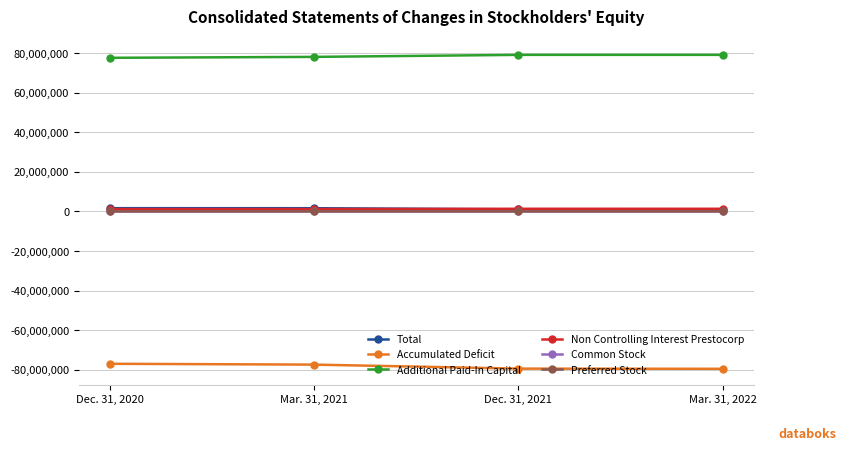

Rank the categories by Non Controlling Interest Prestocorp value from lowest to highest.

Dec. 31, 2020, Mar. 31, 2021, Mar. 31, 2022, Dec. 31, 2021